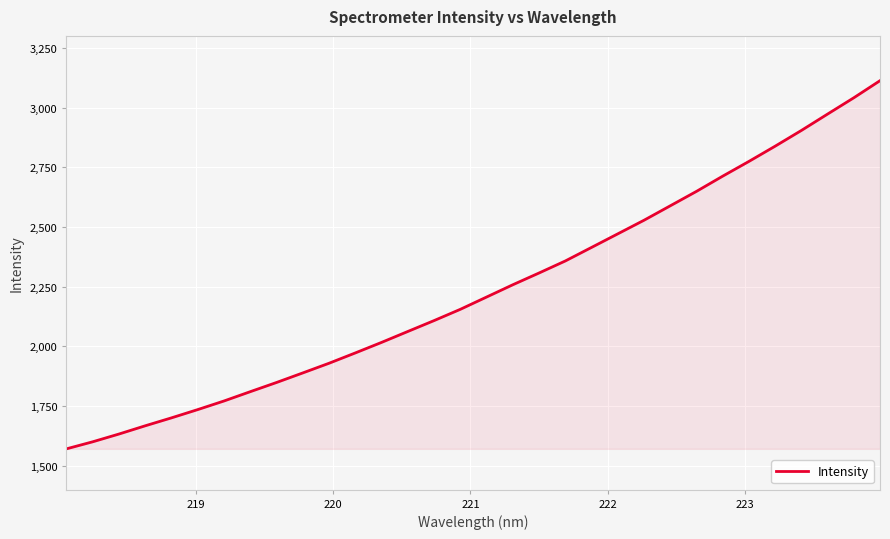

What is the average value?

2237.8